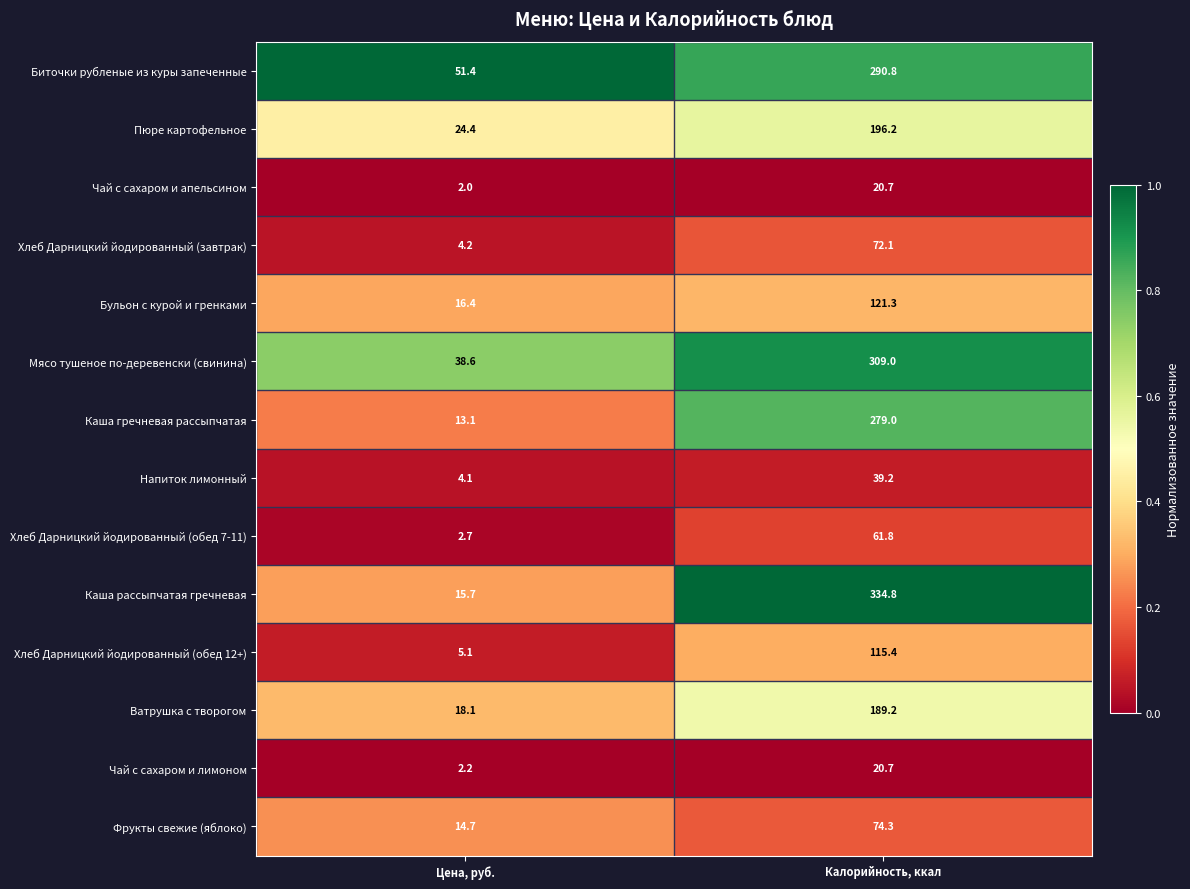

What is the sum of the Чай с сахаром и апельсином values at Калорийность, ккал and Цена, руб.?

22.7